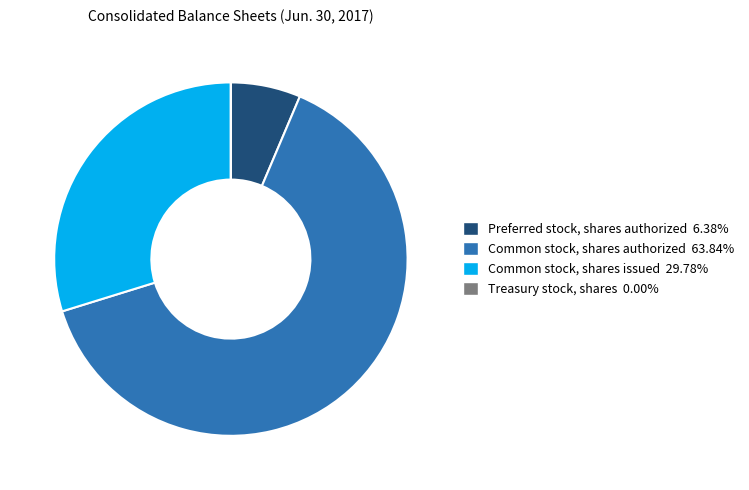

Combined, do Common stock, shares issued and Common stock, shares authorized account for over 50%?

Yes